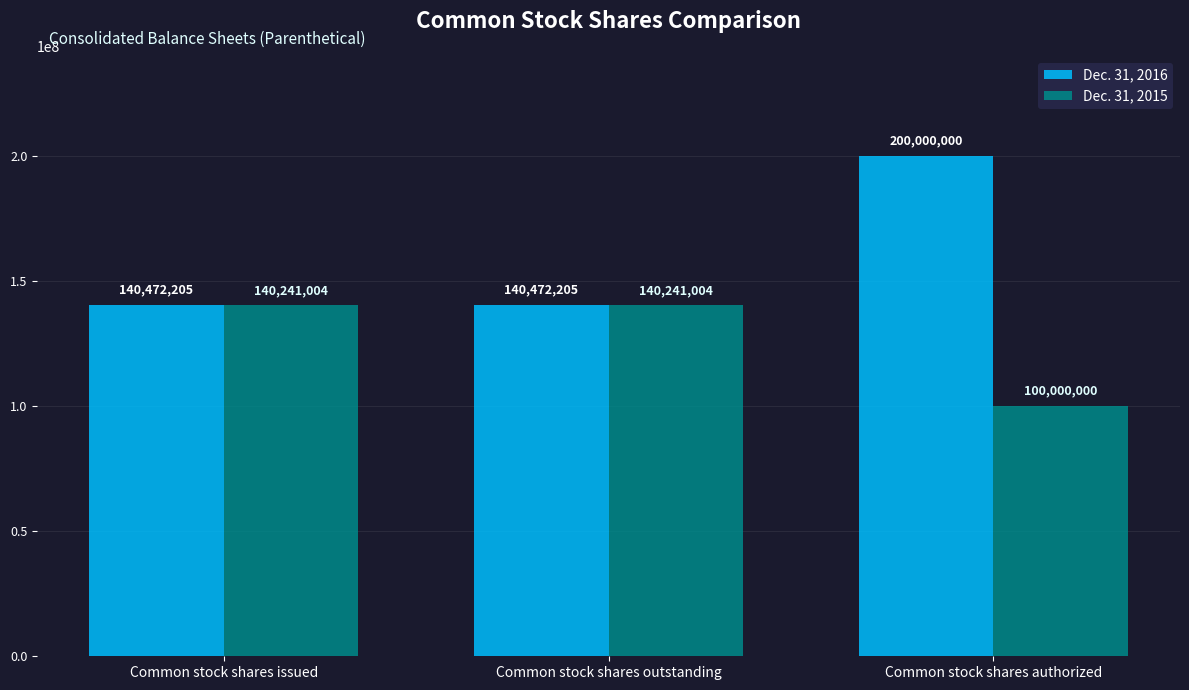

The value of Dec. 31, 2016 at Common stock shares authorized is 61135832. True or false?

False